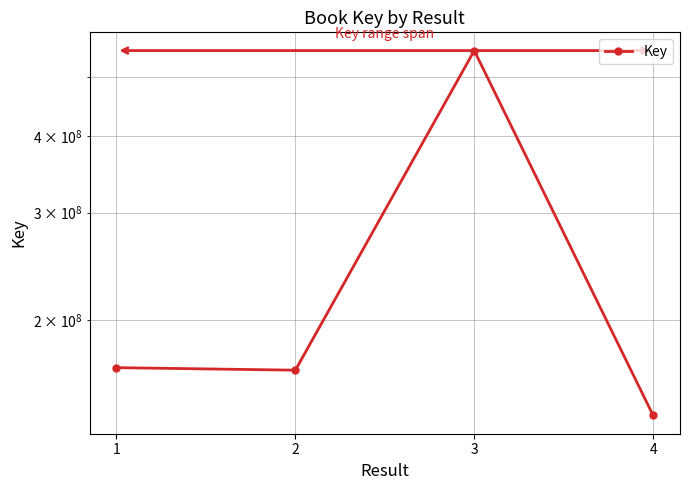

What is the greatest value displayed?

551798608